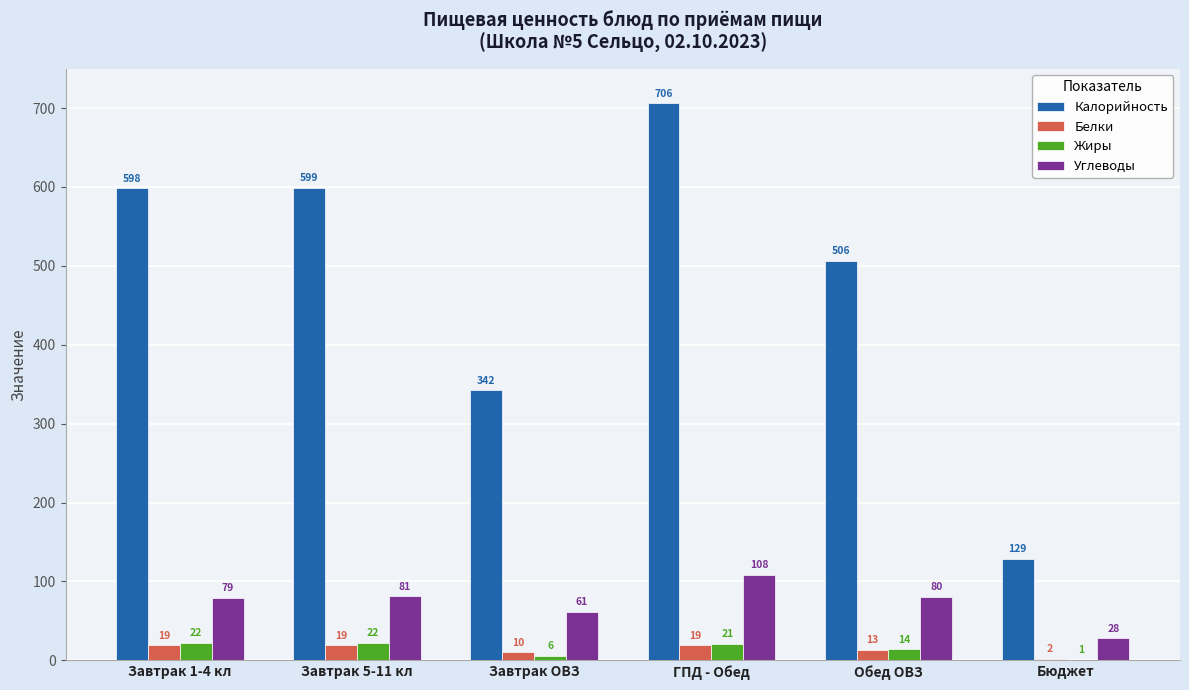

Which series has the largest total across all categories?

Калорийность